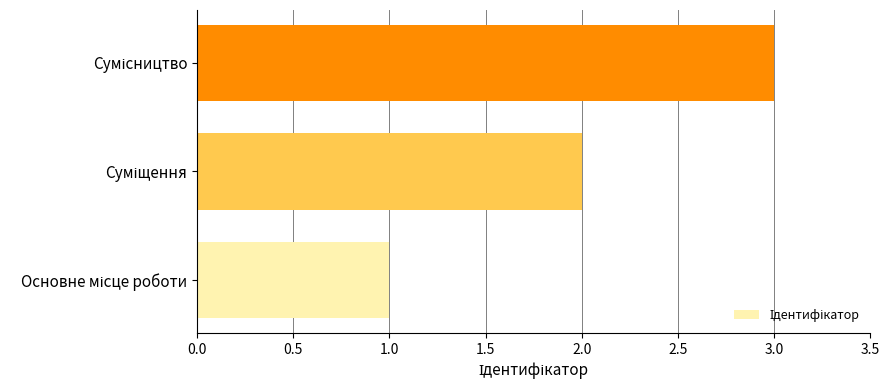

How many categories are shown in the chart?

3